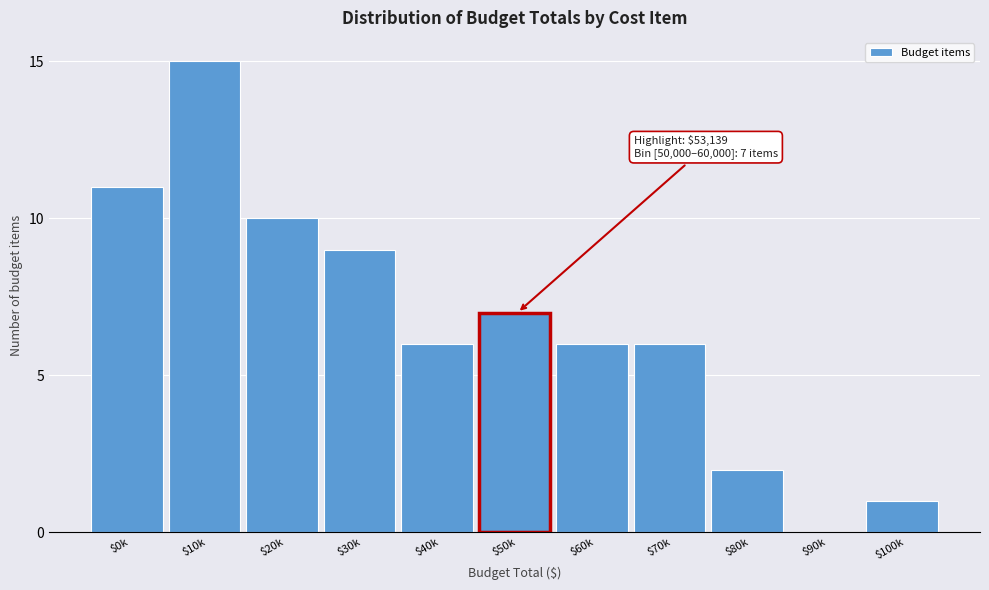

Which category has the highest value across all series?

$10k